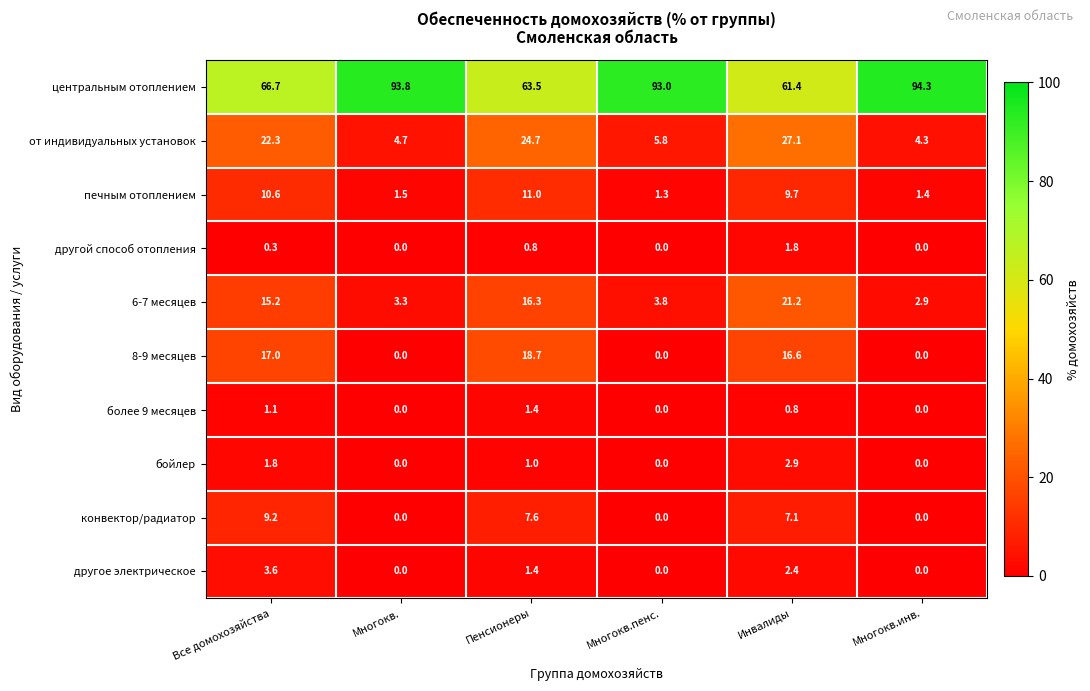

Which series has the widest spread of values?

центральным отоплением